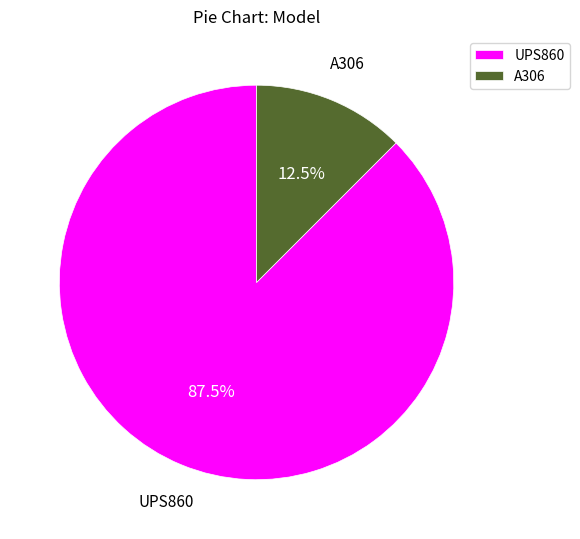

Between UPS860 and A306, which is larger?

UPS860